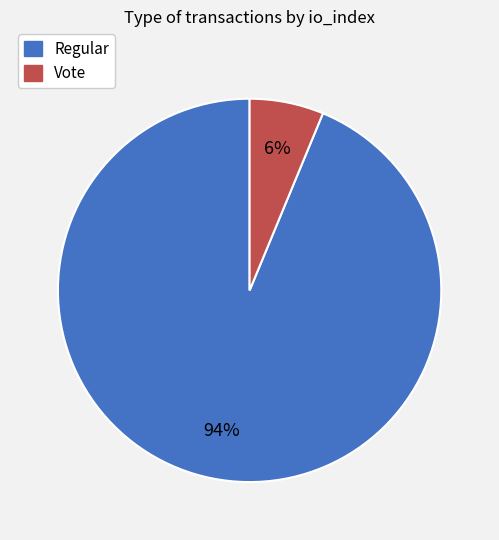

Is the sum of Vote and Regular greater than half?

Yes